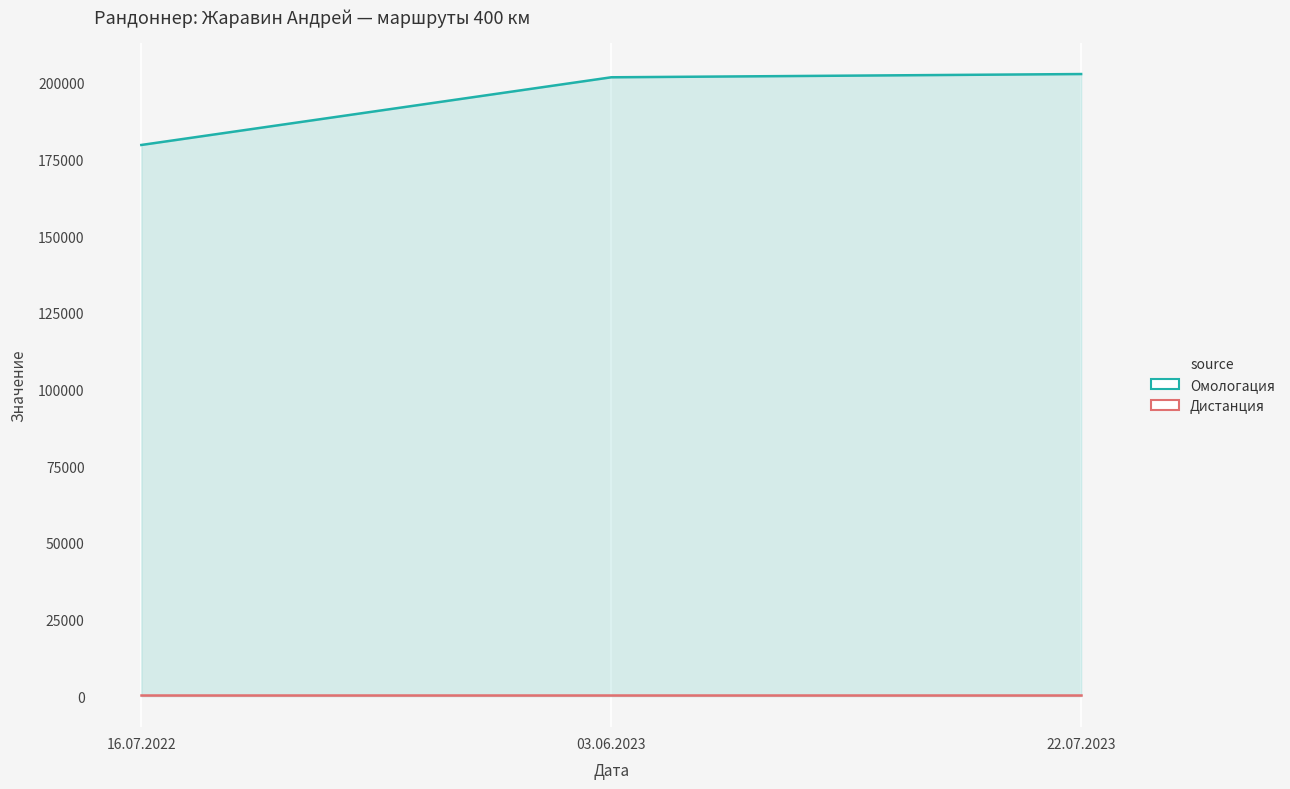

How many values in the Омологация series are below 201763?

1